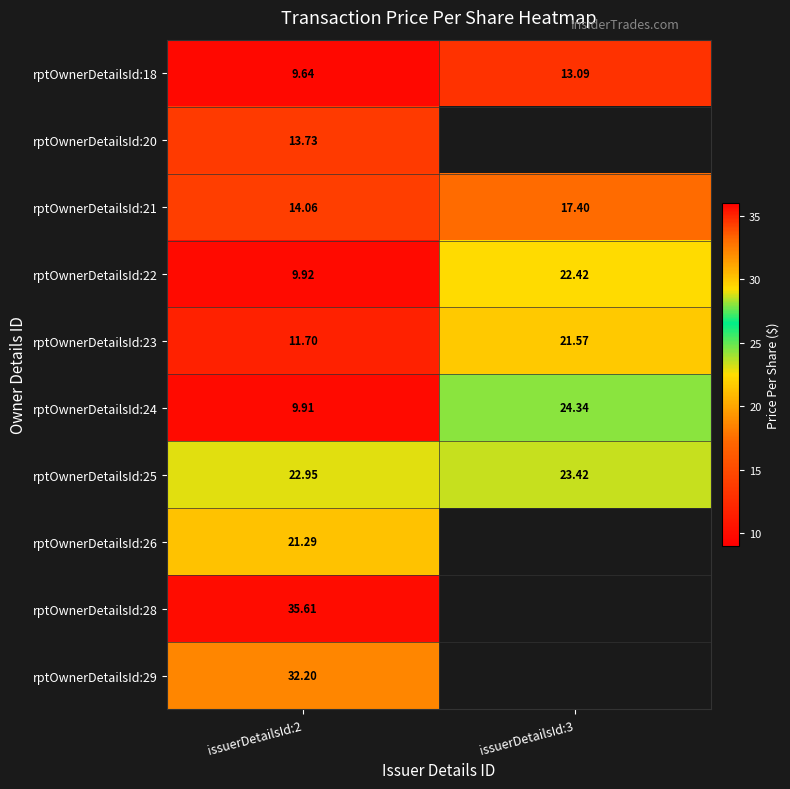

Which category has the lowest value in the rptOwnerDetailsId:25 series?

issuerDetailsId:2